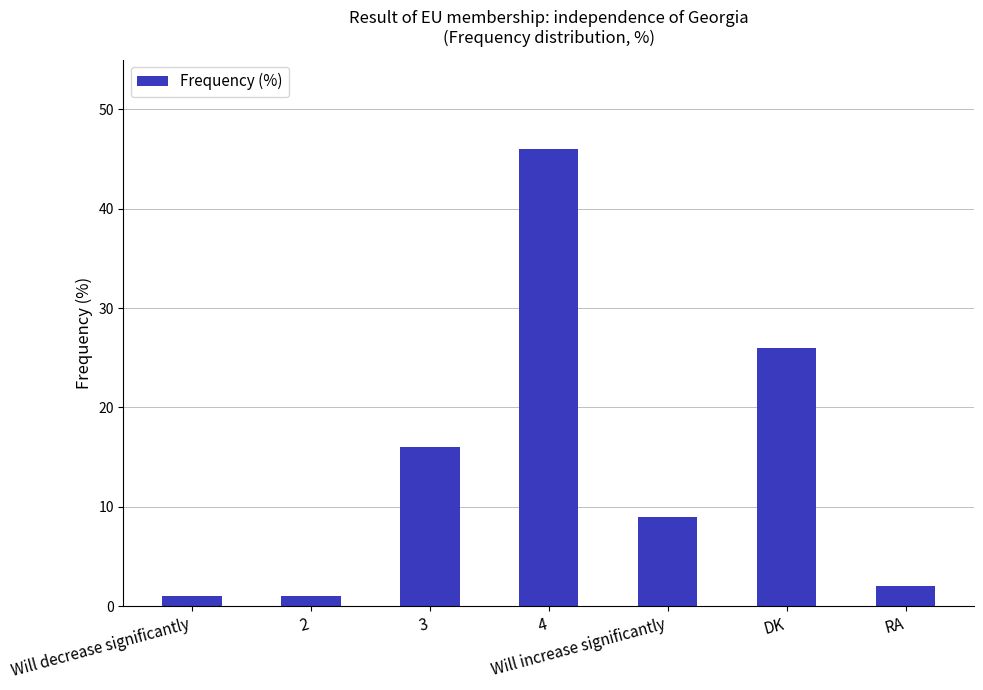

Does the chart contain any negative values?

No